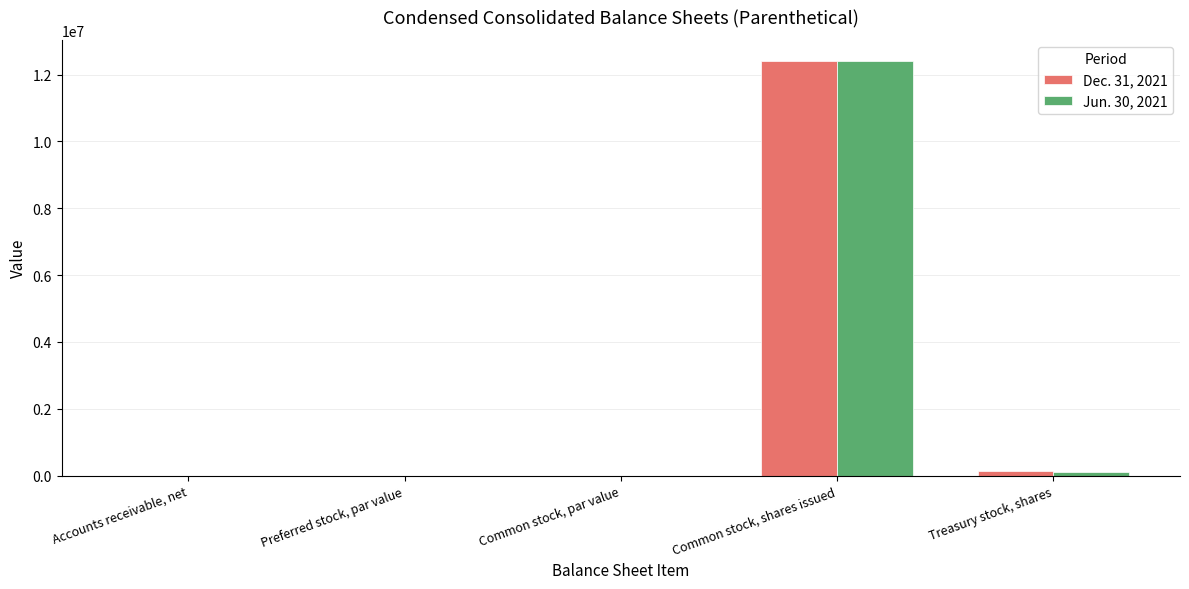

What is the maximum value shown in the chart?

12418075.0